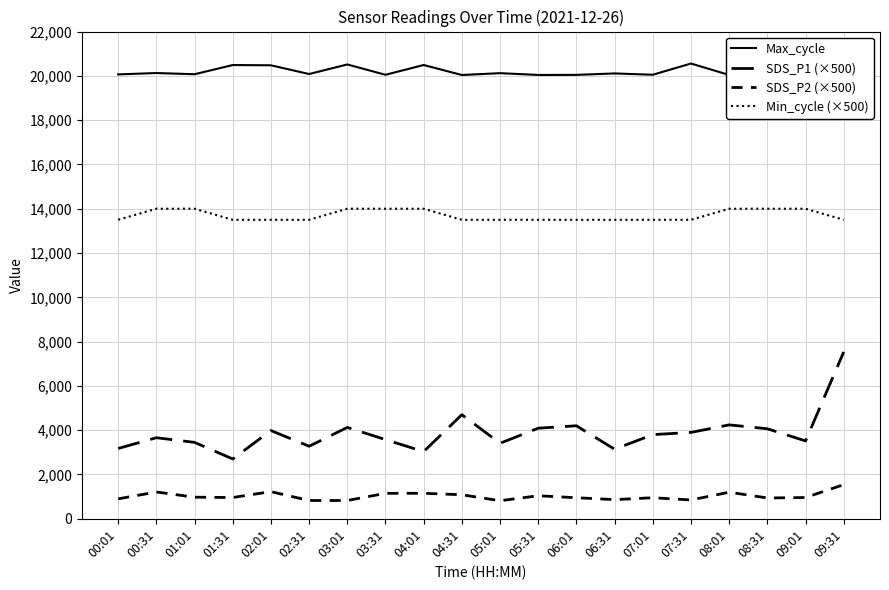

What is the difference between the highest and lowest values at 00:01?

19165.0